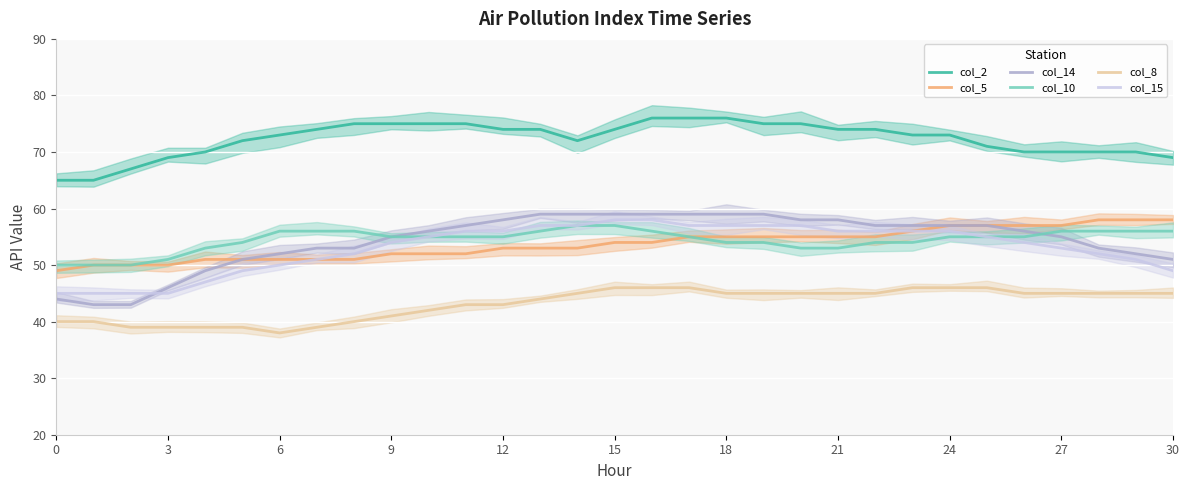

Count the number of data series in this chart.

6